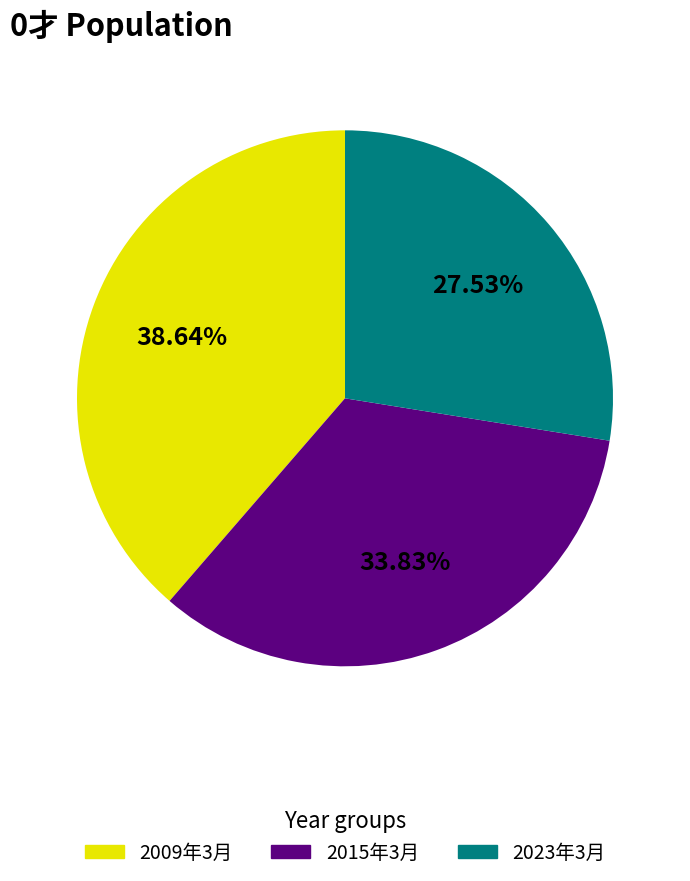

How many slices are in this pie chart?

3